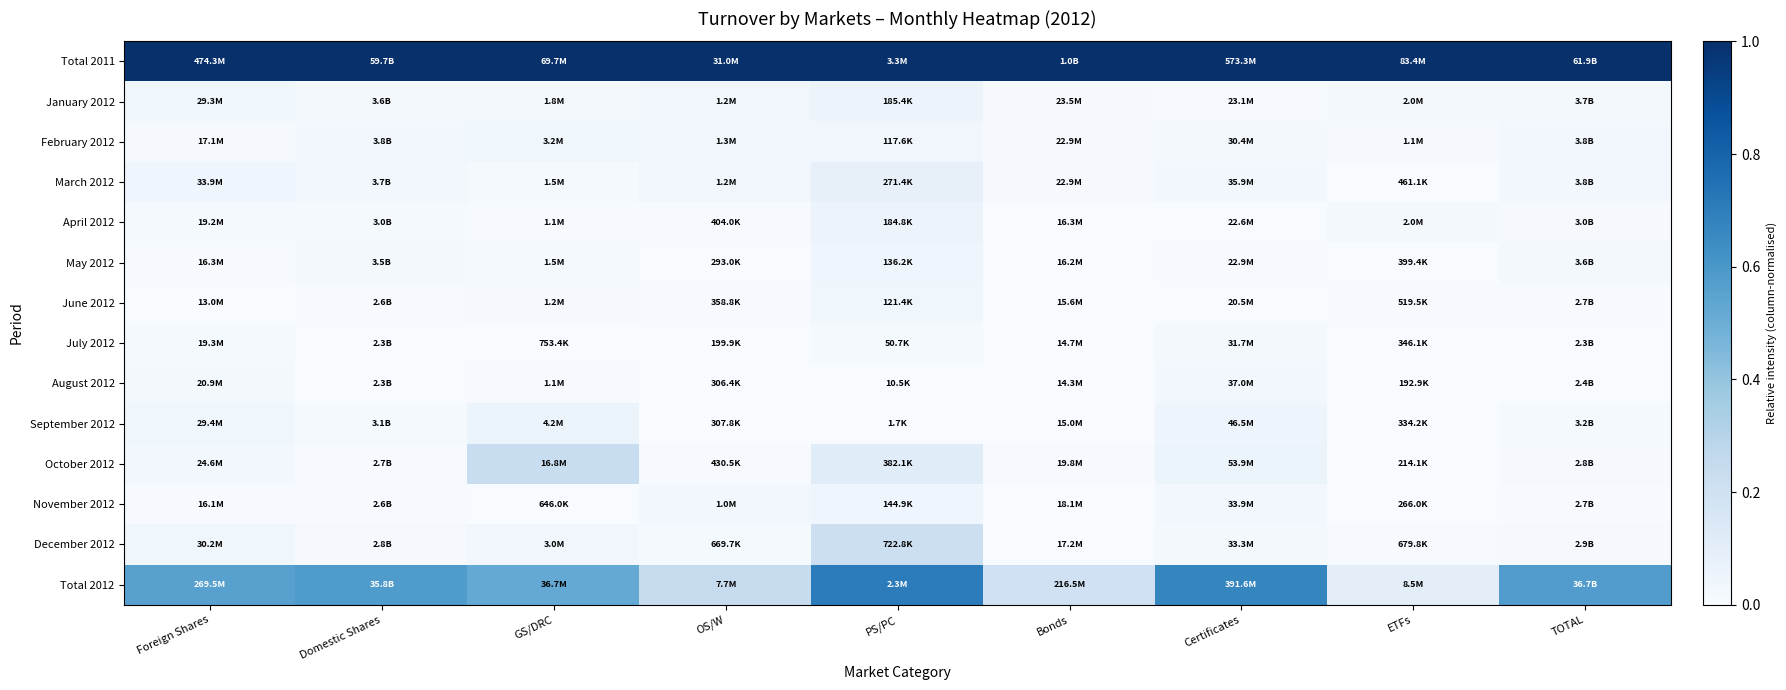

Reading right to left, extract all data points from this chart.

Total 2011: TOTAL=1.0	ETFs=1.0	Certificates=1.0	Bonds=1.0	PS/PC=1.0	OS/W=1.0	GS/DRC=1.0	Domestic Shares=1.0	Foreign Shares=1.0
January 2012: TOTAL=0.0	ETFs=0.0	Certificates=0.0	Bonds=0.0	PS/PC=0.1	OS/W=0.0	GS/DRC=0.0	Domestic Shares=0.0	Foreign Shares=0.0
February 2012: TOTAL=0.0	ETFs=0.0	Certificates=0.0	Bonds=0.0	PS/PC=0.0	OS/W=0.0	GS/DRC=0.0	Domestic Shares=0.0	Foreign Shares=0.0
March 2012: TOTAL=0.0	ETFs=0.0	Certificates=0.0	Bonds=0.0	PS/PC=0.1	OS/W=0.0	GS/DRC=0.0	Domestic Shares=0.0	Foreign Shares=0.0
April 2012: TOTAL=0.0	ETFs=0.0	Certificates=0.0	Bonds=0.0	PS/PC=0.1	OS/W=0.0	GS/DRC=0.0	Domestic Shares=0.0	Foreign Shares=0.0
May 2012: TOTAL=0.0	ETFs=0.0	Certificates=0.0	Bonds=0.0	PS/PC=0.0	OS/W=0.0	GS/DRC=0.0	Domestic Shares=0.0	Foreign Shares=0.0
June 2012: TOTAL=0.0	ETFs=0.0	Certificates=0.0	Bonds=0.0	PS/PC=0.0	OS/W=0.0	GS/DRC=0.0	Domestic Shares=0.0	Foreign Shares=0.0
July 2012: TOTAL=0.0	ETFs=0.0	Certificates=0.0	Bonds=0.0	PS/PC=0.0	OS/W=0.0	GS/DRC=0.0	Domestic Shares=0.0	Foreign Shares=0.0
August 2012: TOTAL=0.0	ETFs=0.0	Certificates=0.0	Bonds=0.0	PS/PC=0.0	OS/W=0.0	GS/DRC=0.0	Domestic Shares=0.0	Foreign Shares=0.0
September 2012: TOTAL=0.0	ETFs=0.0	Certificates=0.0	Bonds=0.0	PS/PC=0.0	OS/W=0.0	GS/DRC=0.1	Domestic Shares=0.0	Foreign Shares=0.0
October 2012: TOTAL=0.0	ETFs=0.0	Certificates=0.1	Bonds=0.0	PS/PC=0.1	OS/W=0.0	GS/DRC=0.2	Domestic Shares=0.0	Foreign Shares=0.0
November 2012: TOTAL=0.0	ETFs=0.0	Certificates=0.0	Bonds=0.0	PS/PC=0.0	OS/W=0.0	GS/DRC=0.0	Domestic Shares=0.0	Foreign Shares=0.0
December 2012: TOTAL=0.0	ETFs=0.0	Certificates=0.0	Bonds=0.0	PS/PC=0.2	OS/W=0.0	GS/DRC=0.0	Domestic Shares=0.0	Foreign Shares=0.0
Total 2012: TOTAL=0.6	ETFs=0.1	Certificates=0.7	Bonds=0.2	PS/PC=0.7	OS/W=0.2	GS/DRC=0.5	Domestic Shares=0.6	Foreign Shares=0.6